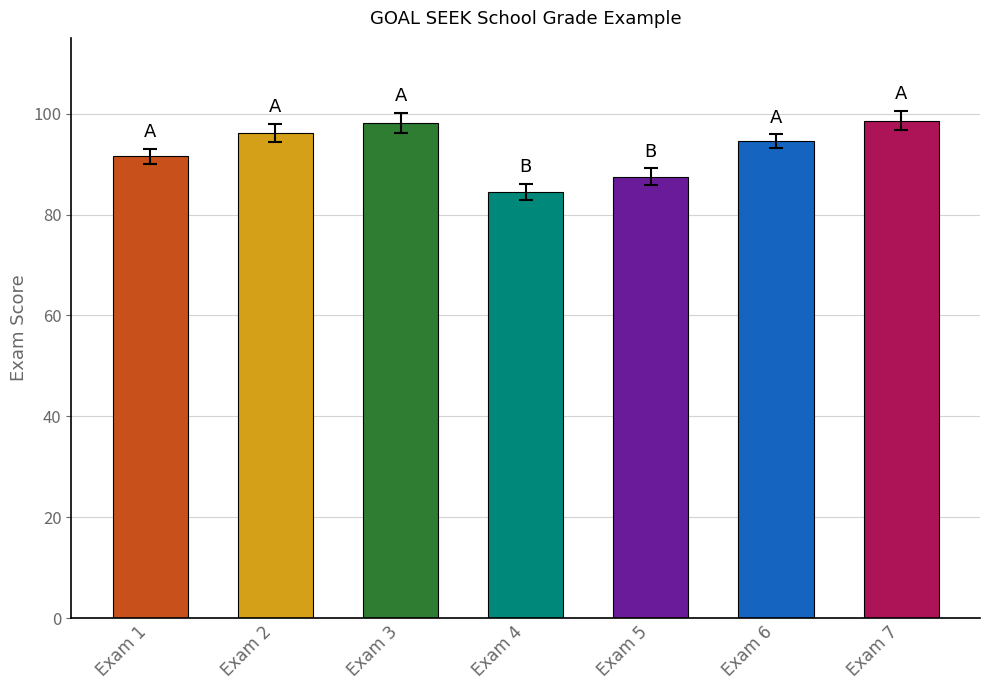

What is the smallest value displayed?

84.5